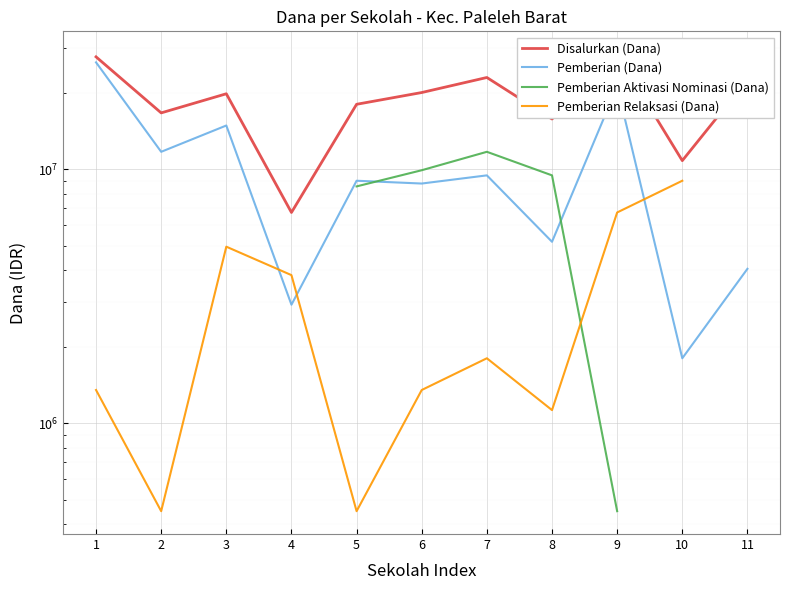

What is the sum of the Disalurkan (Dana) values at 11 and 9?

50850000.0